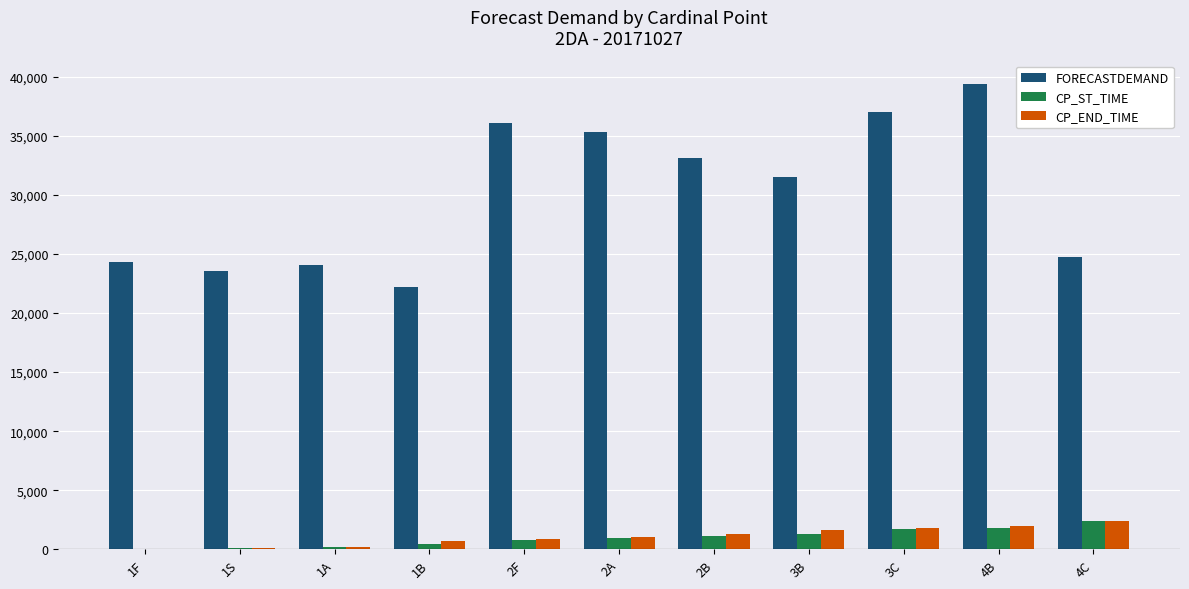

What is the sum of all CP_END_TIME values?

12180